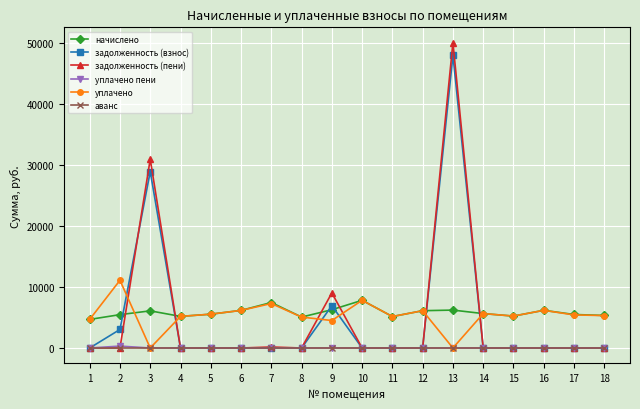

What is the maximum value shown in the chart?

50030.0